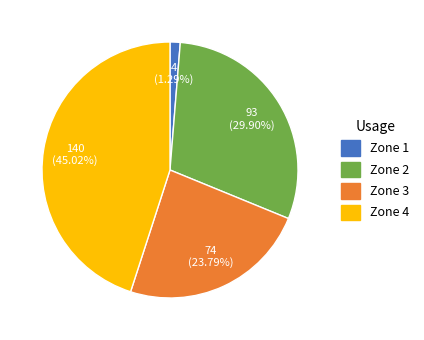

Rank the categories by value from lowest to highest.

Zone 1, Zone 3, Zone 2, Zone 4